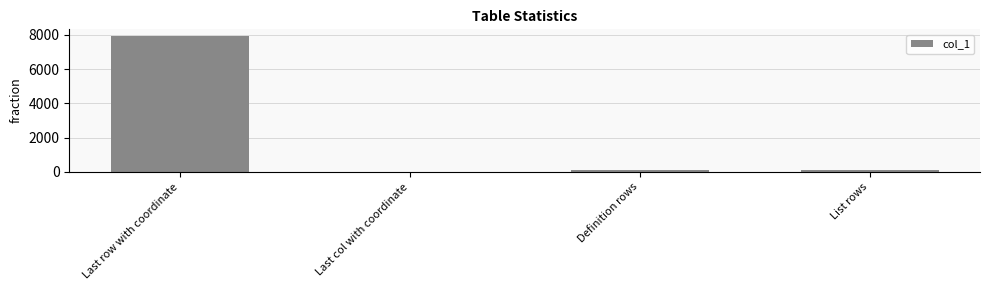

Approximately how many times larger is the value at List rows compared to Definition rows?

0.7